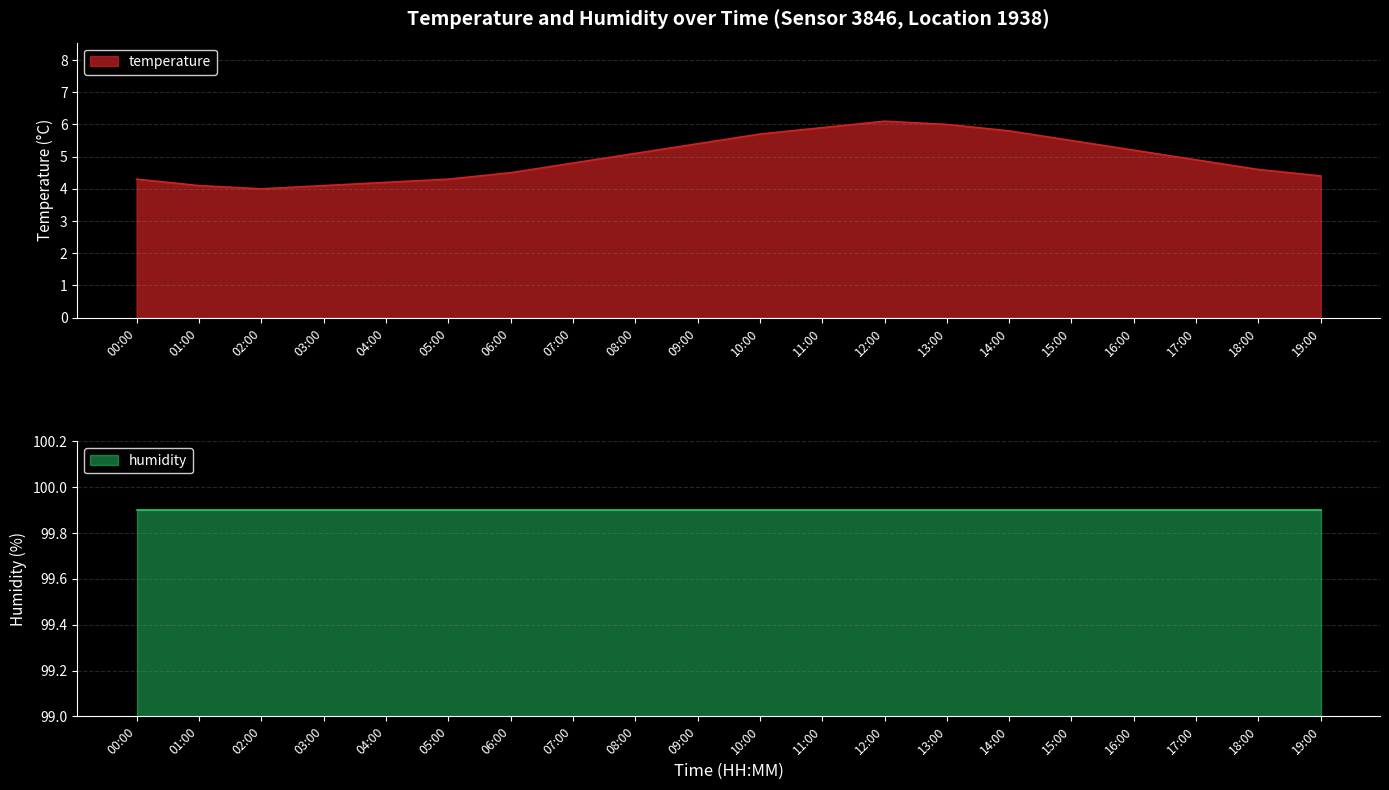

What is the label of the 1st point from the left?

00:00